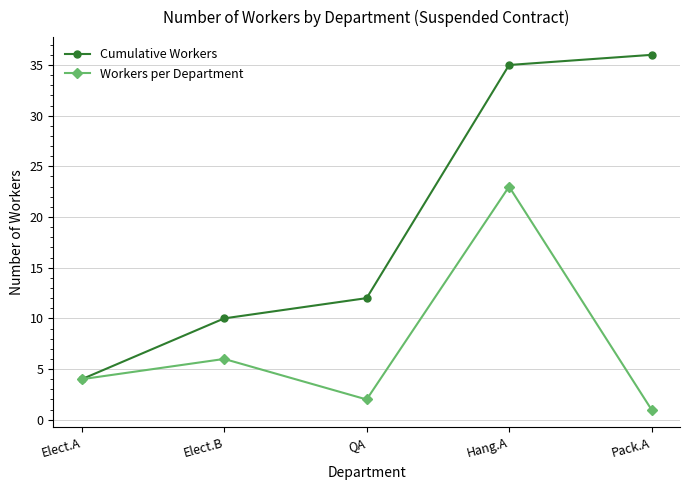

Which series has the largest range (max minus min)?

Cumulative Workers